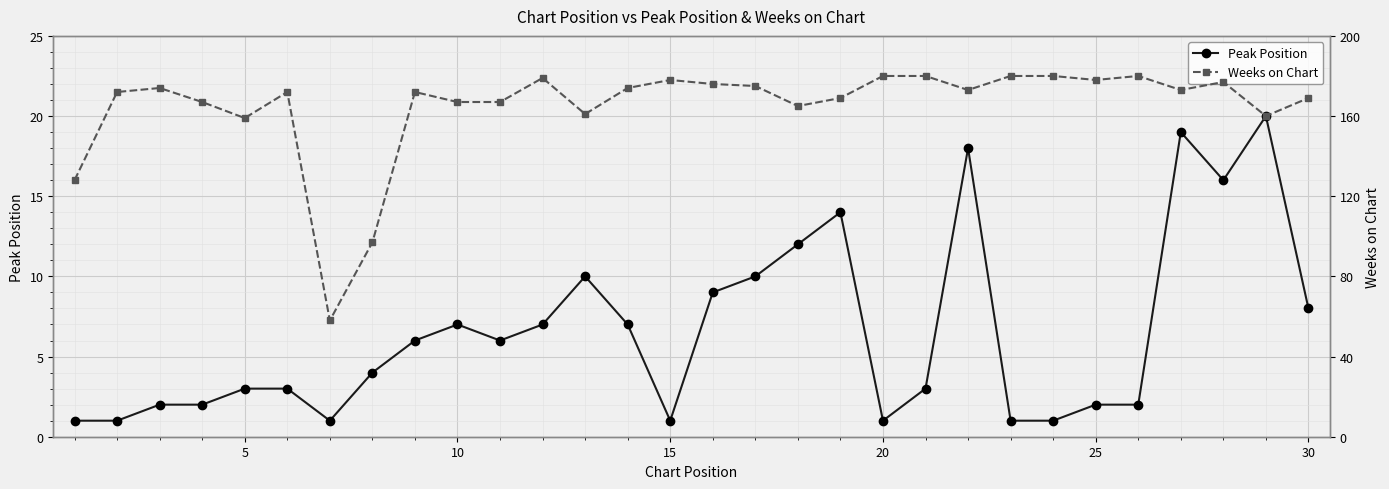

At which label does Peak Position first exceed 6?

9